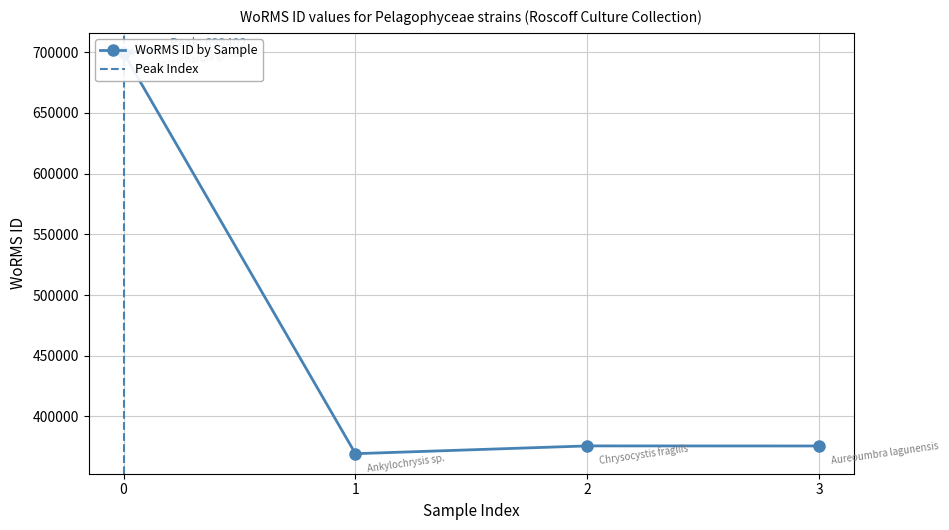

The value at 3 is 245224. True or false?

False